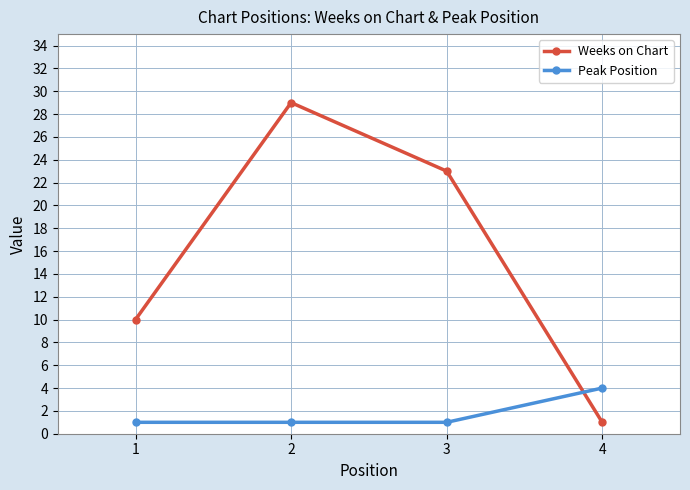

The Weeks on Chart series shows 19 at 2. True or false?

False